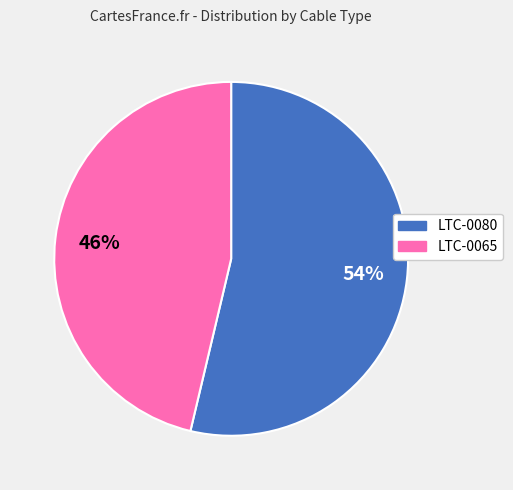

To the nearest percent, what is the combined percentage of LTC-0065 and LTC-0080?

100%